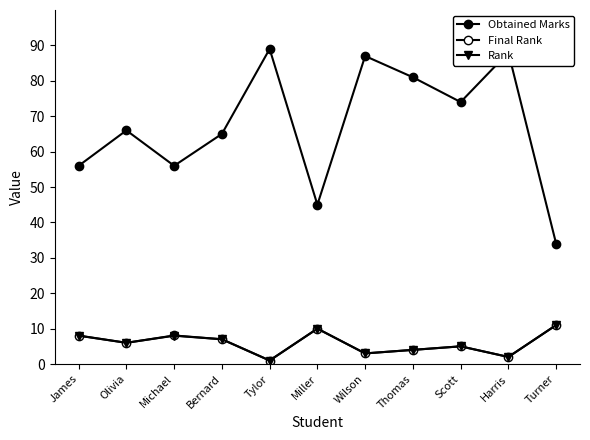

Does the chart have visible grid lines?

No